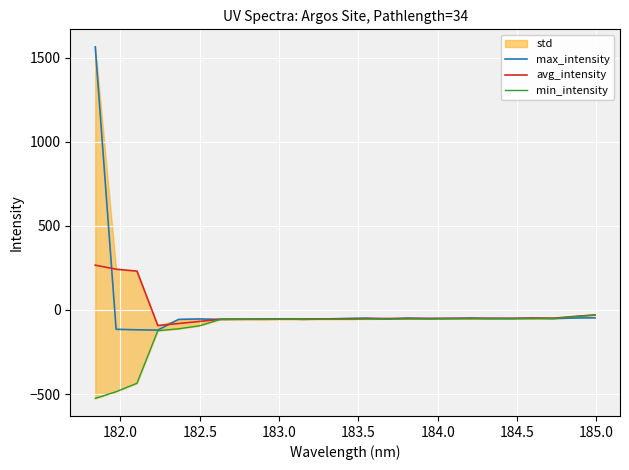

What is the maximum value for avg_intensity?

265.9